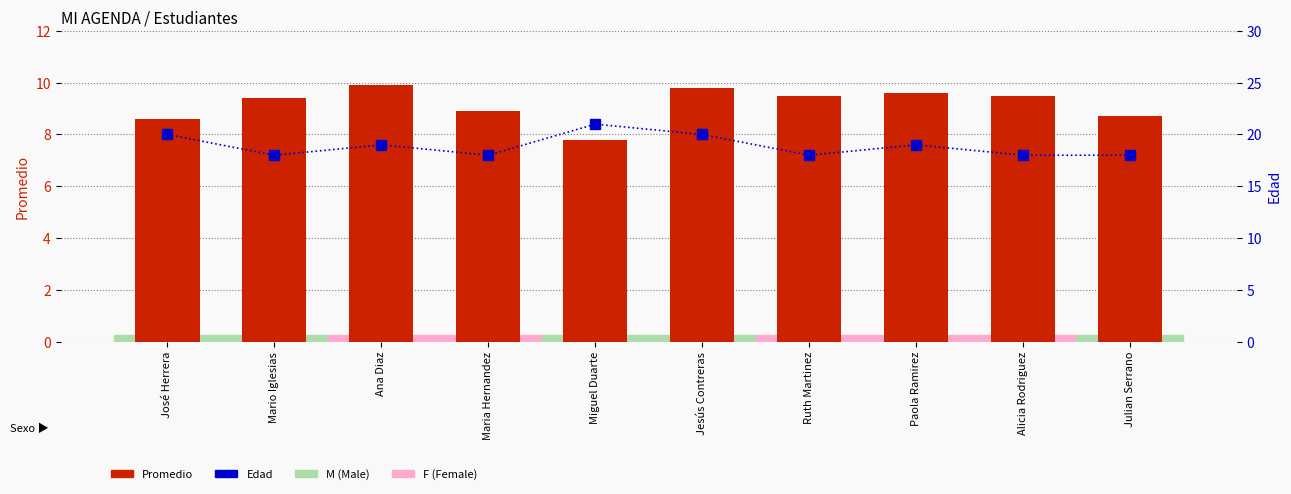

Which series changed the most between Ruth Martinez and Alicia Rodriguez?

Promedio